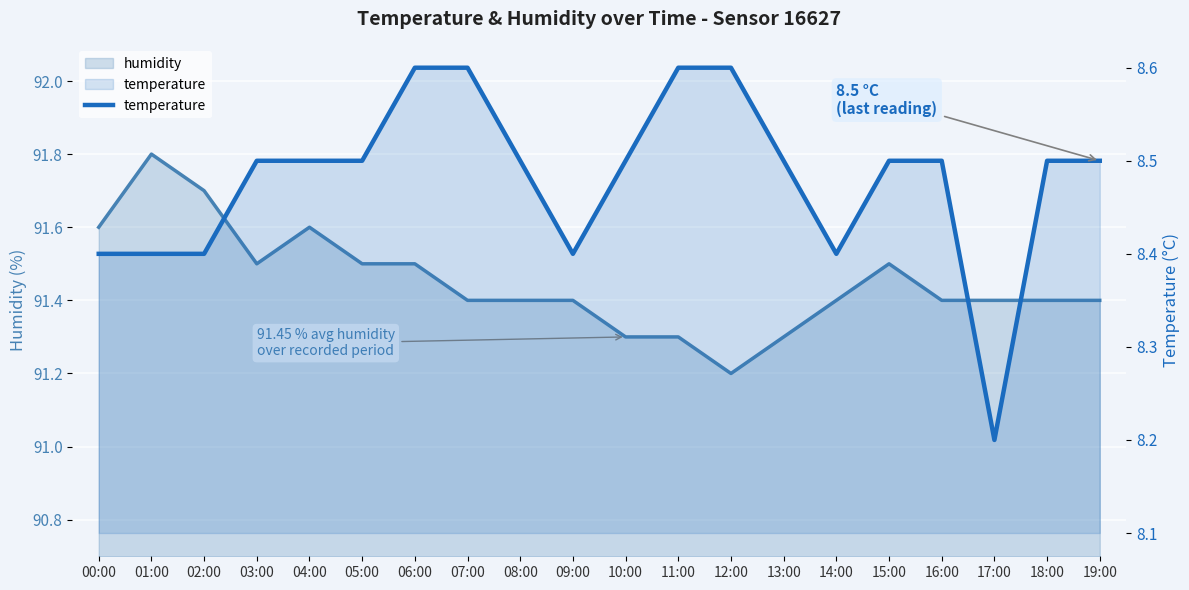

Reading left to right, what are all the values shown in this chart?

00:00=8.4	01:00=8.4	02:00=8.4	03:00=8.5	04:00=8.5	05:00=8.5	06:00=8.6	07:00=8.6	08:00=8.5	09:00=8.4	10:00=8.5	11:00=8.6	12:00=8.6	13:00=8.5	14:00=8.4	15:00=8.5	16:00=8.5	17:00=8.2	18:00=8.5	19:00=8.5